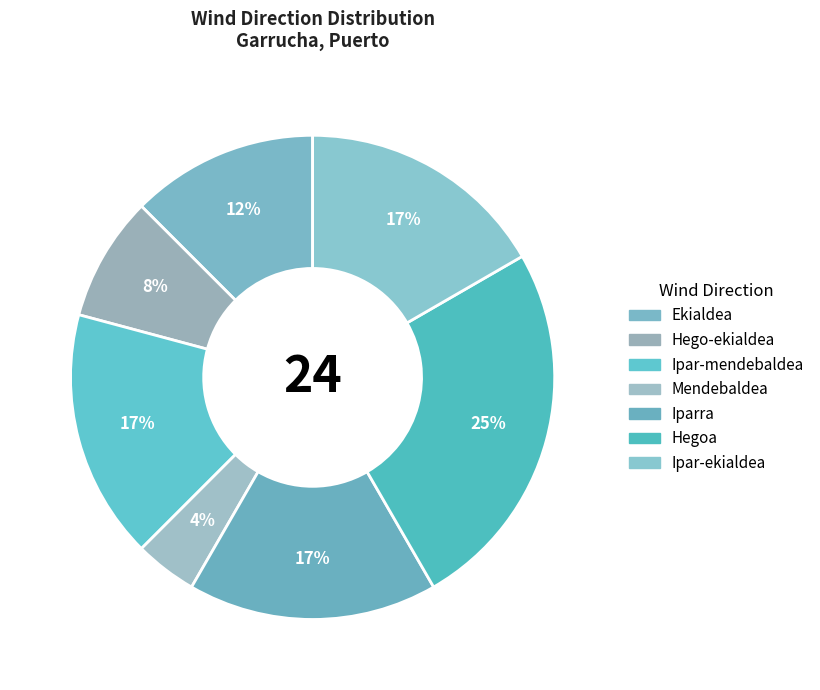

To the nearest percent, what is the combined percentage of Ekialdea and Hego-ekialdea?

21%